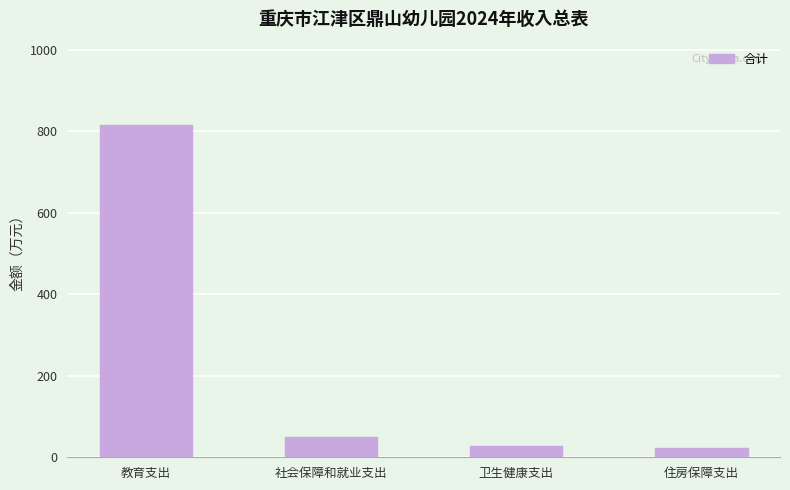

True or false: the data shows 23.9 at 住房保障支出.

True